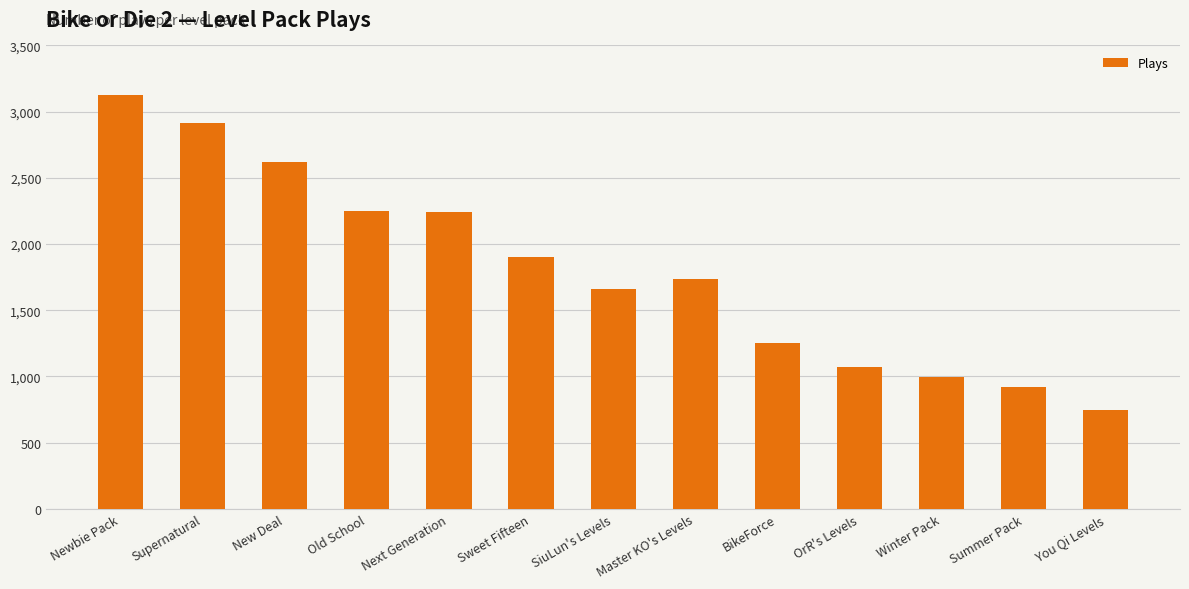

What is the approximate value at Winter Pack?

999